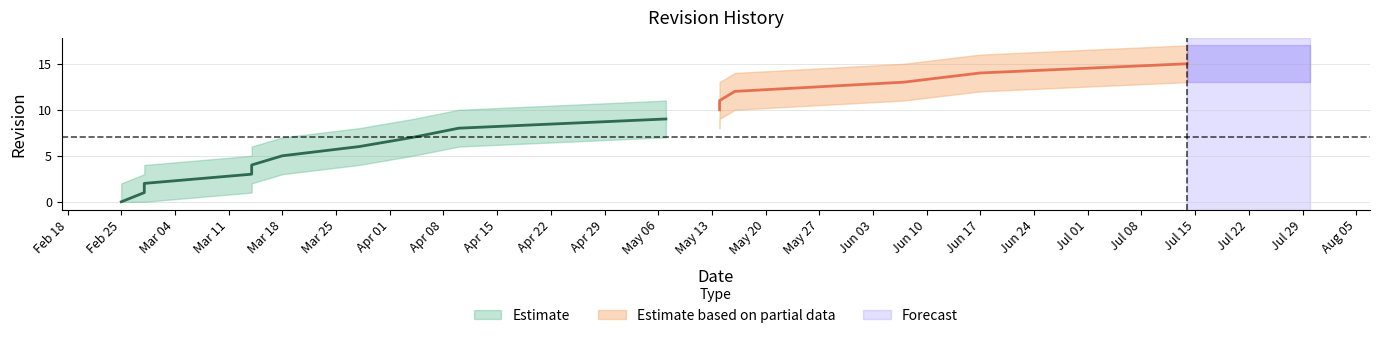

At which label does the data first exceed 8?

2019-05-07